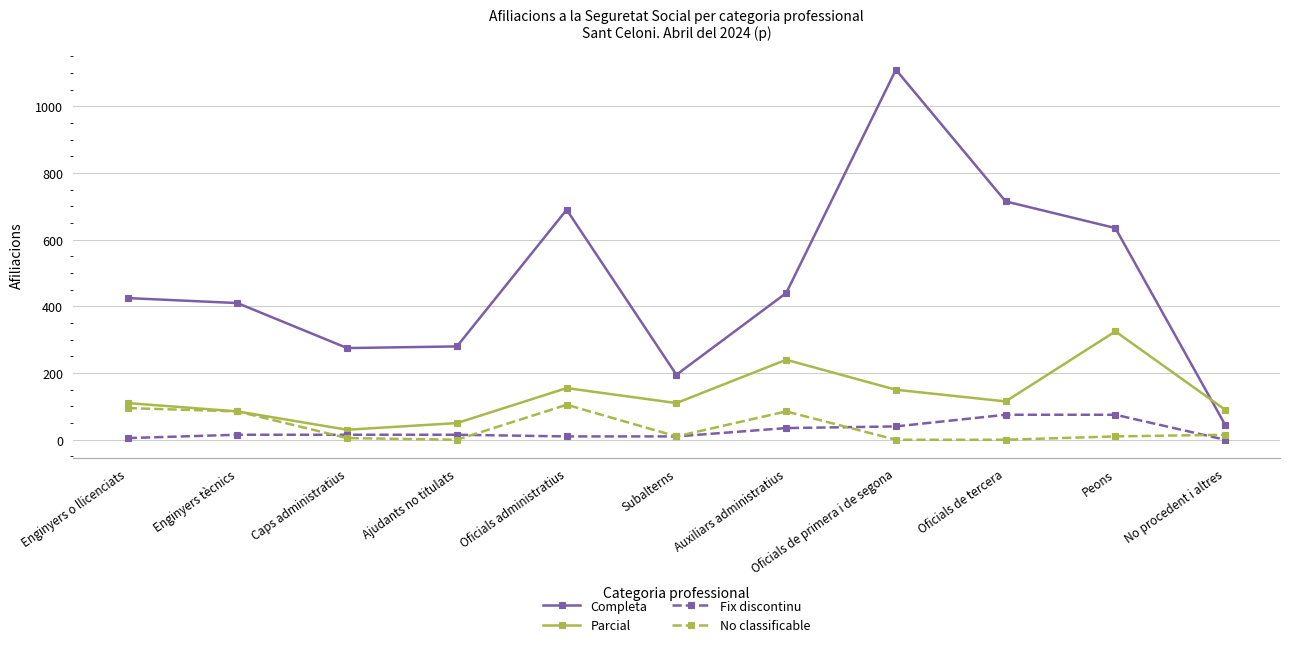

The Parcial series shows 50 at Ajudants no titulats. True or false?

True